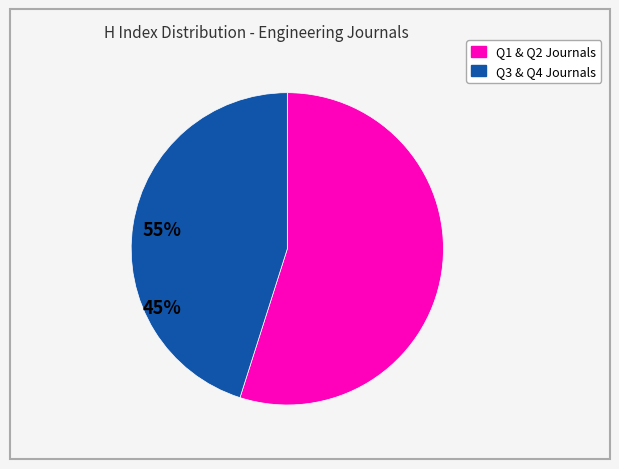

Does any single category account for the majority?

Yes